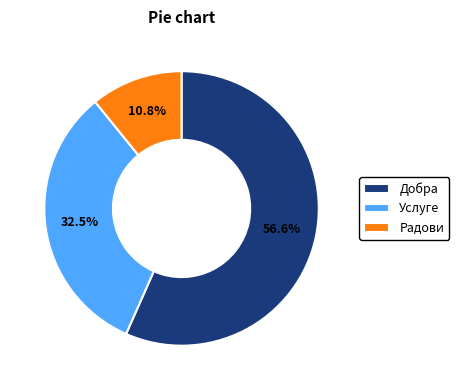

Which slice is the largest?

Добра